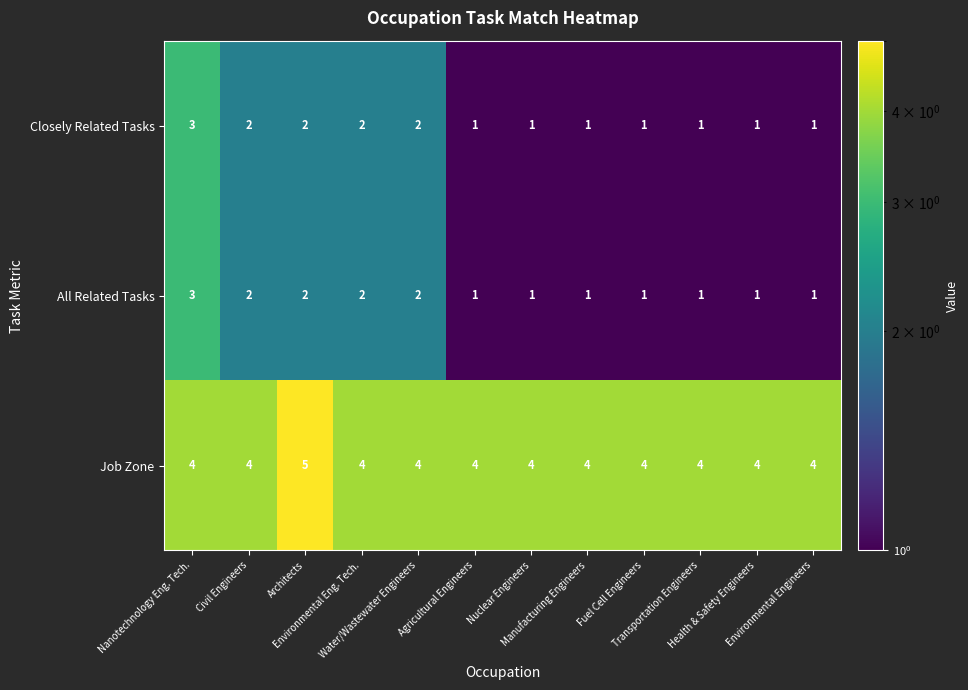

What is the sum of all All Related Tasks values?

18